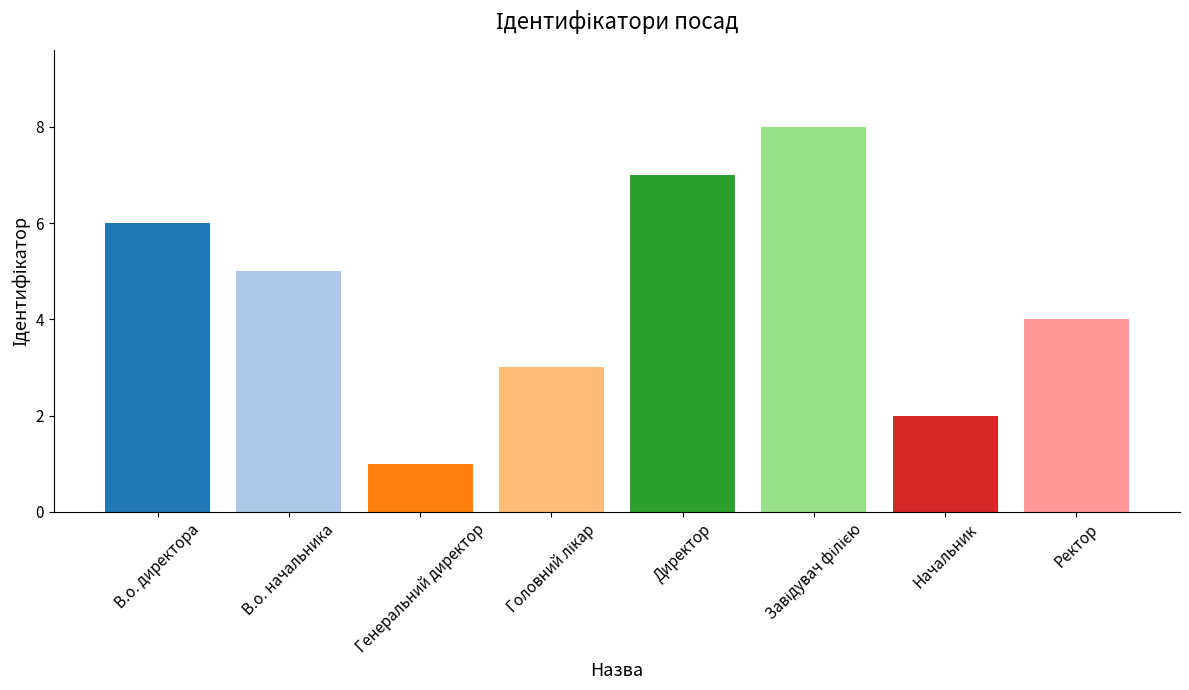

True or false: the data shows 3 at Начальник.

False